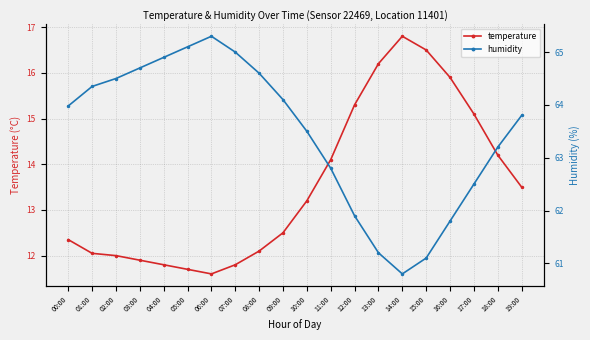

True or false: temperature and humidity cross at least once.

False